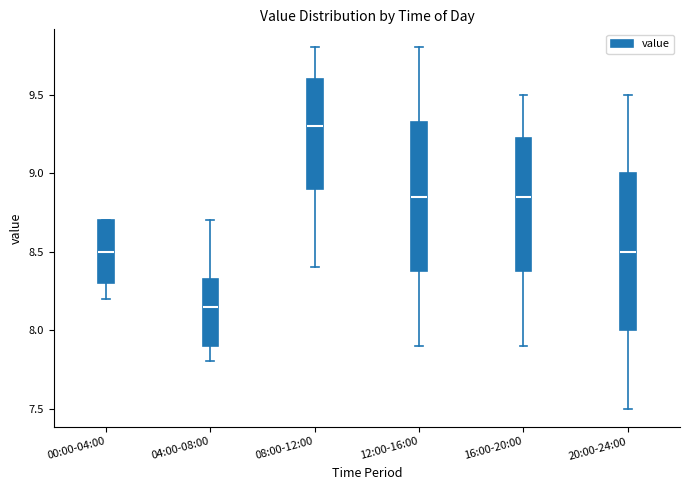

Which box has the highest median line?

08:00-12:00